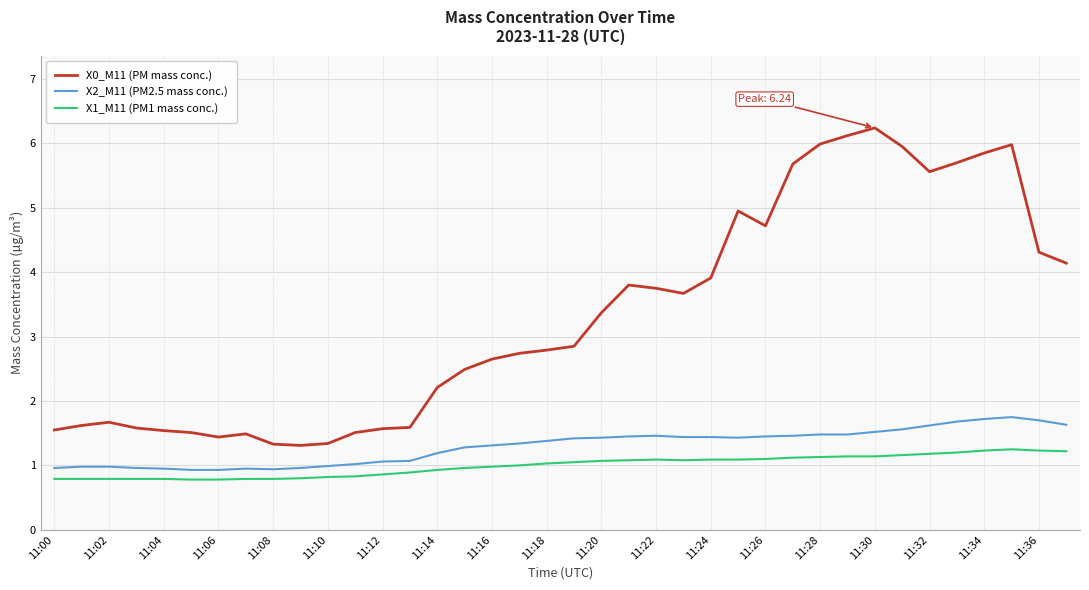

True or false: X2_M11 (PM2.5 mass conc.) and X0_M11 (PM mass conc.) intersect in this chart.

False